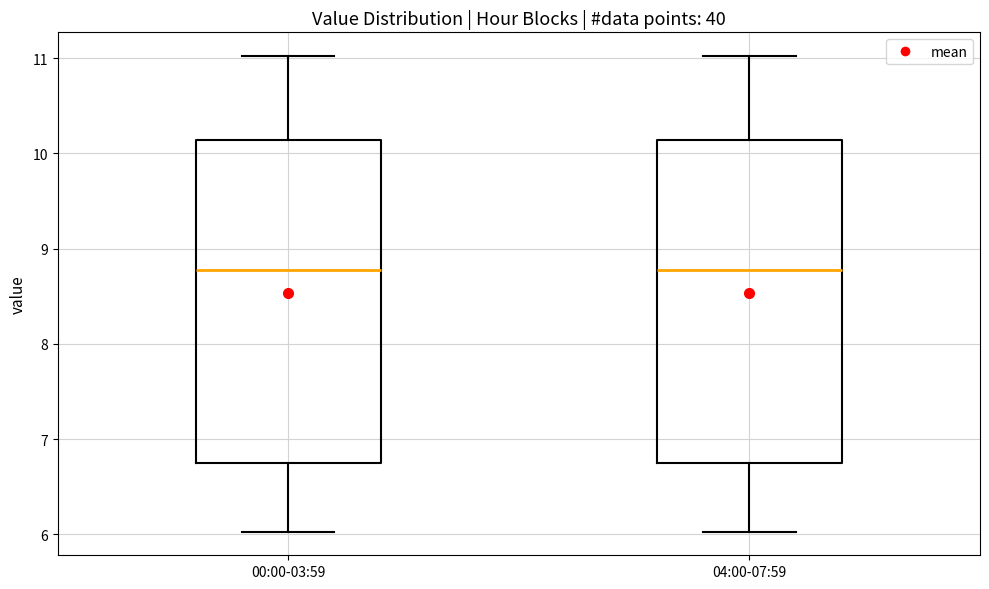

Reading left to right, read every box against the y-axis: the position of its median line, the range the box covers, and the ends of its whiskers. The values are not printed on the chart, so give them approximately, as read against the axis.

00:00-03:59: median 8.8, box 6.7 to 10.1, whiskers 6.0 to 11.0
04:00-07:59: median 8.8, box 6.7 to 10.1, whiskers 6.0 to 11.0